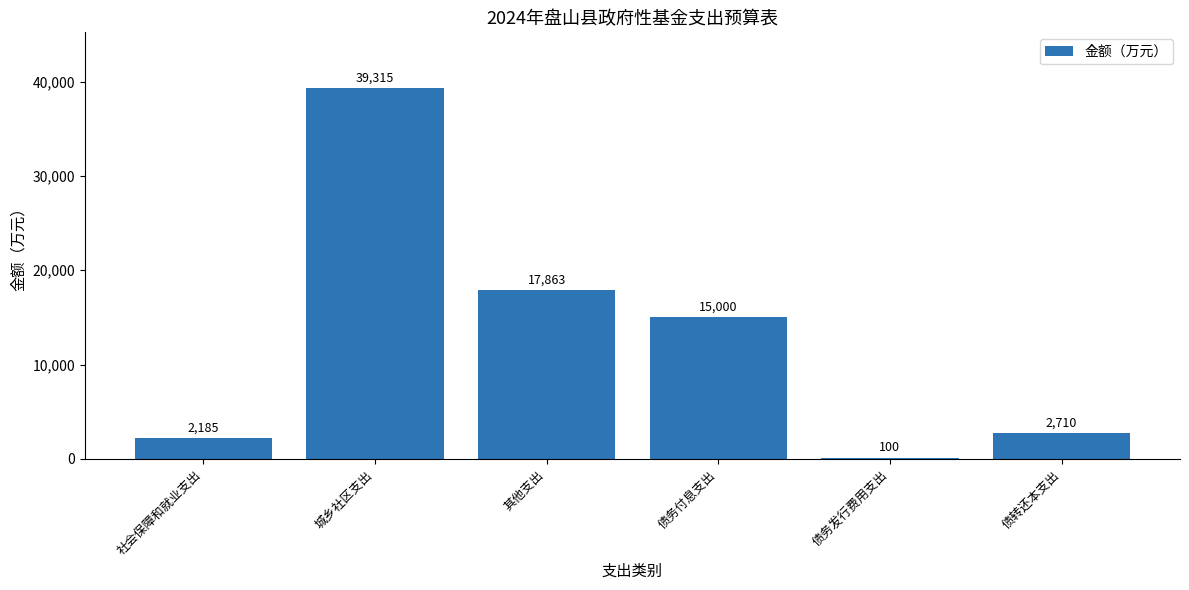

What is the sum of the values at 债务付息支出 and 社会保障和就业支出?

17185